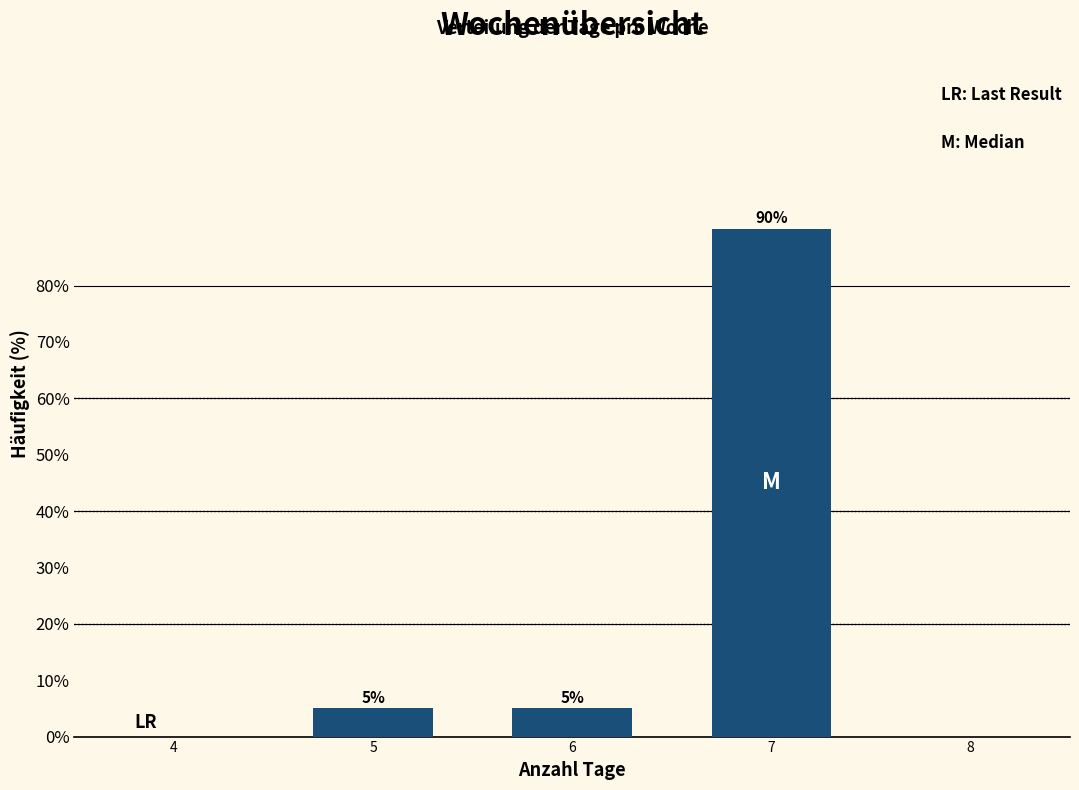

Reading right to left, extract all data points from this chart.

7=90	6=5	5=5